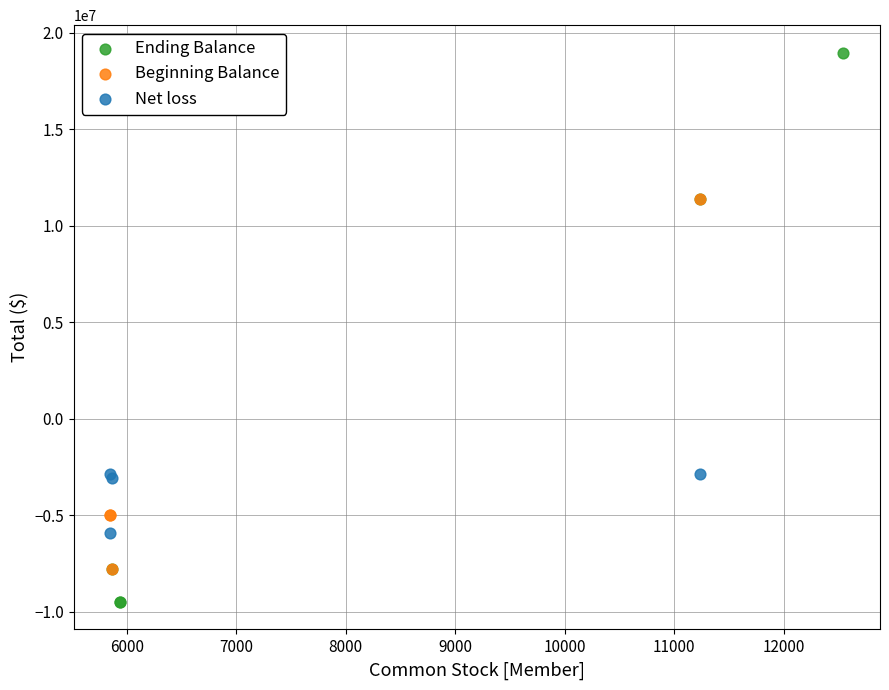

Which series has the largest Y range (max minus min)?

Ending Balance